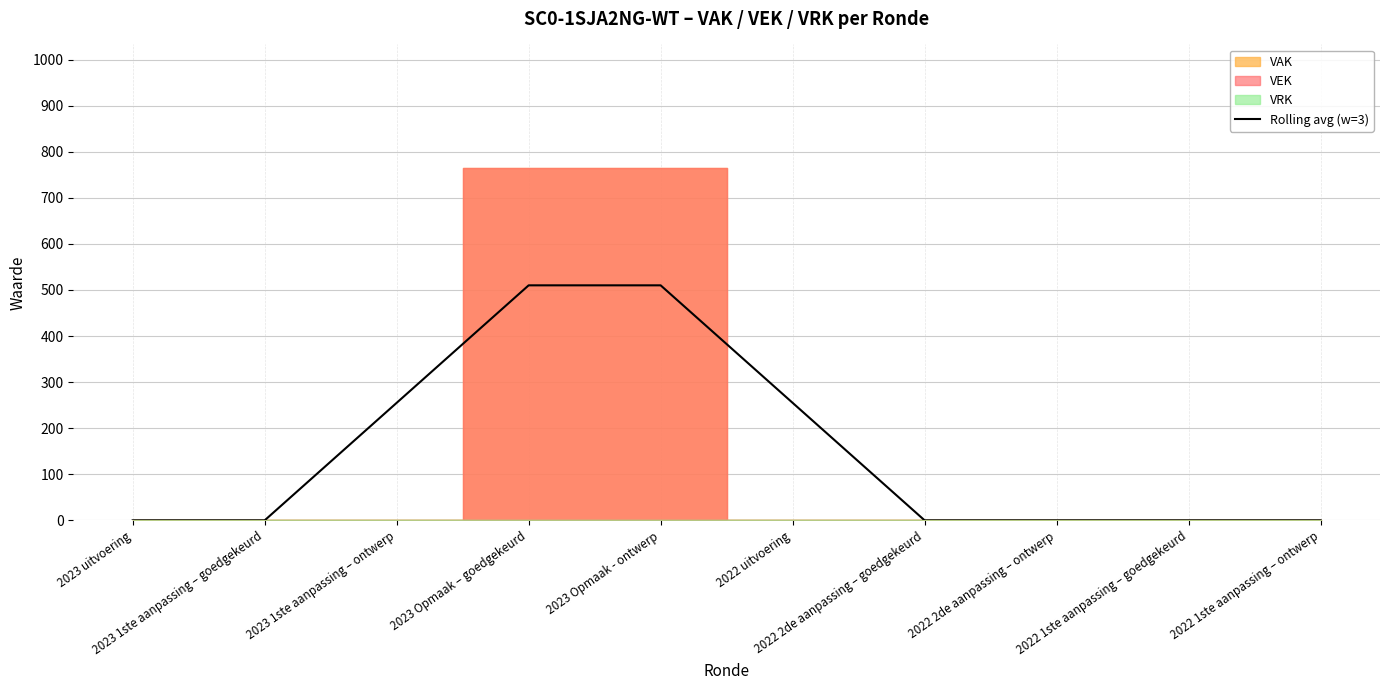

At which label is the value closest to 255?

2023 1ste aanpassing – ontwerp